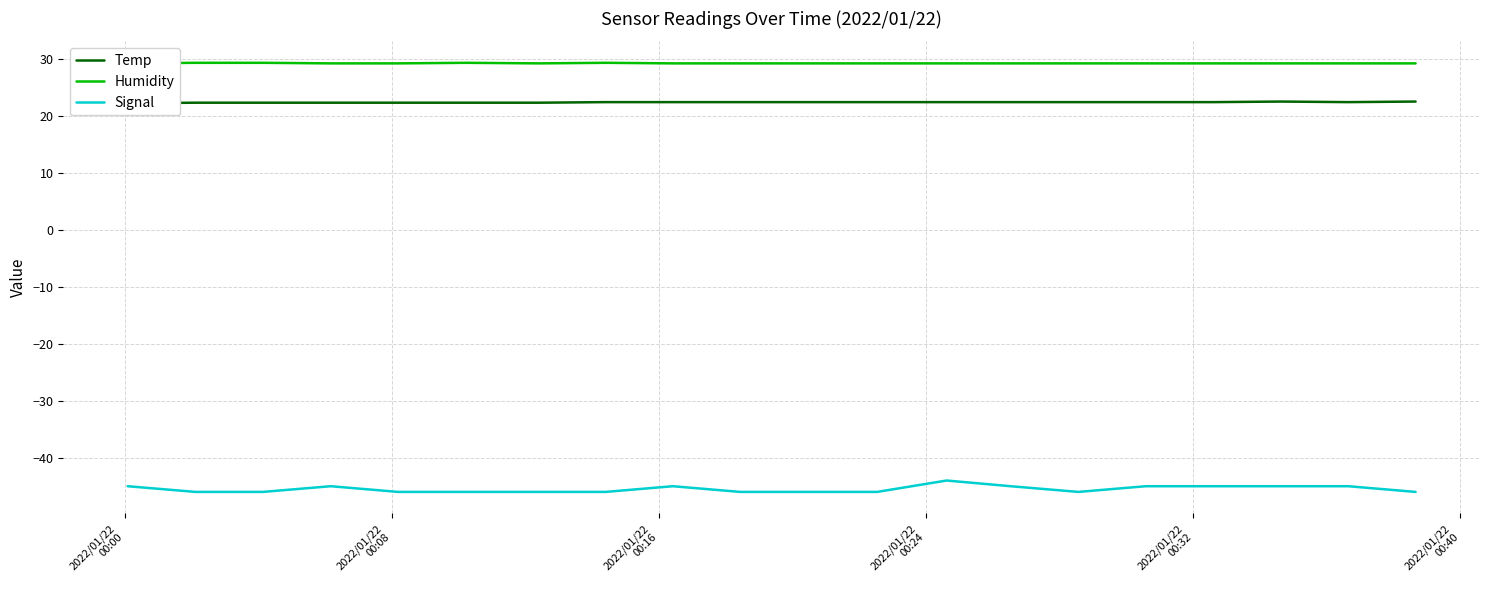

Where is Temp nearest to the value 22?

2022/01/22
00:00